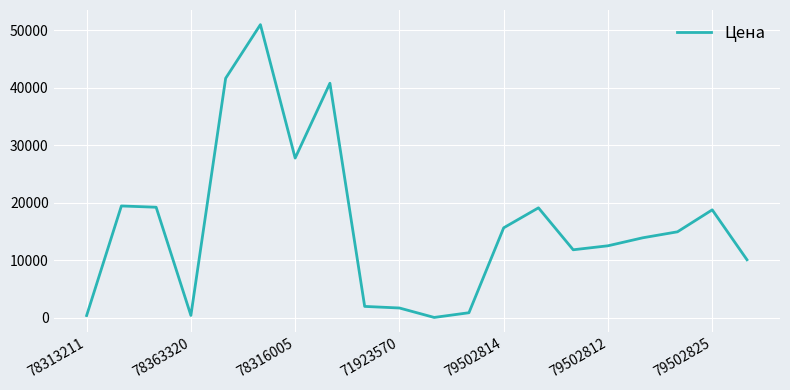

What is the greatest value displayed?

50991.6